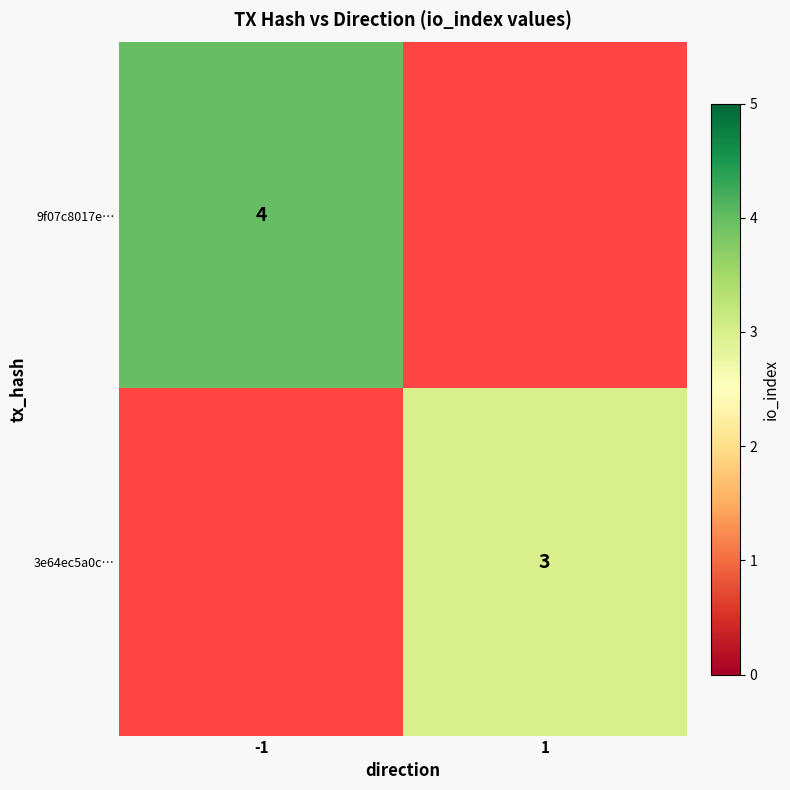

The value of 3e64ec5a0c… at 1 is 3. True or false?

True